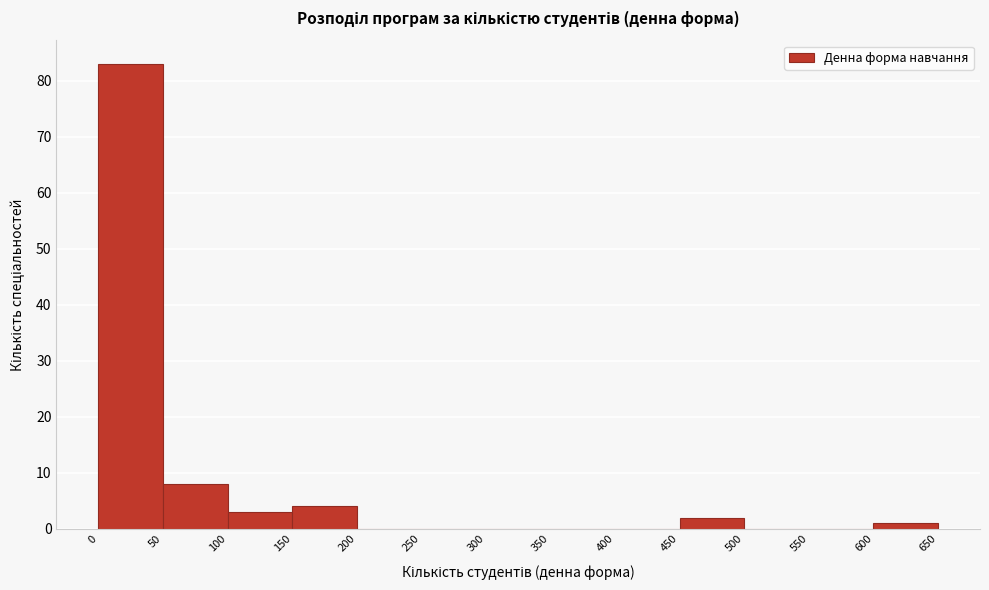

Reading left to right, transcribe this chart: for each bar, give the range it covers on the x-axis and its height. The values are not printed on the chart, so give them approximately, as read against the axis.

0 to 50: 83
50 to 100: 8
100 to 150: 3
150 to 200: 4
200 to 250: 0
250 to 300: 0
300 to 350: 0
350 to 400: 0
400 to 450: 0
450 to 500: 2
500 to 550: 0
550 to 600: 0
600 to 650: 1